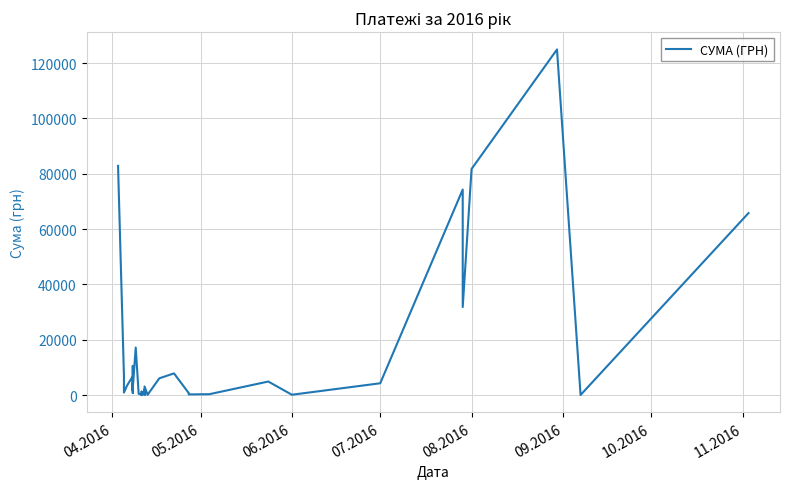

What is the sum of all values?

564444.3